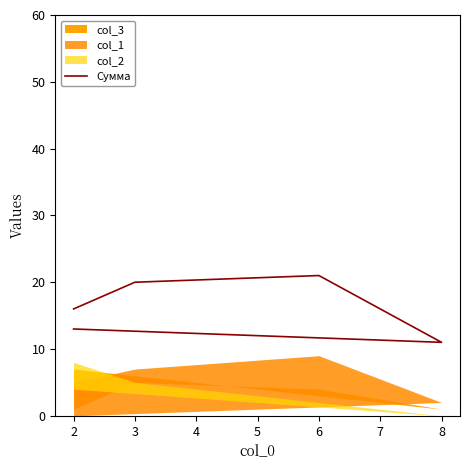

Between 2 and 6, which is larger?

6